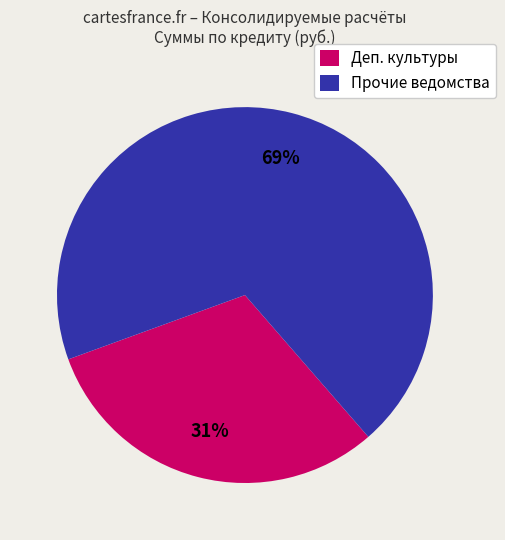

Is the sum of Деп. культуры and Прочие ведомства greater than half?

Yes